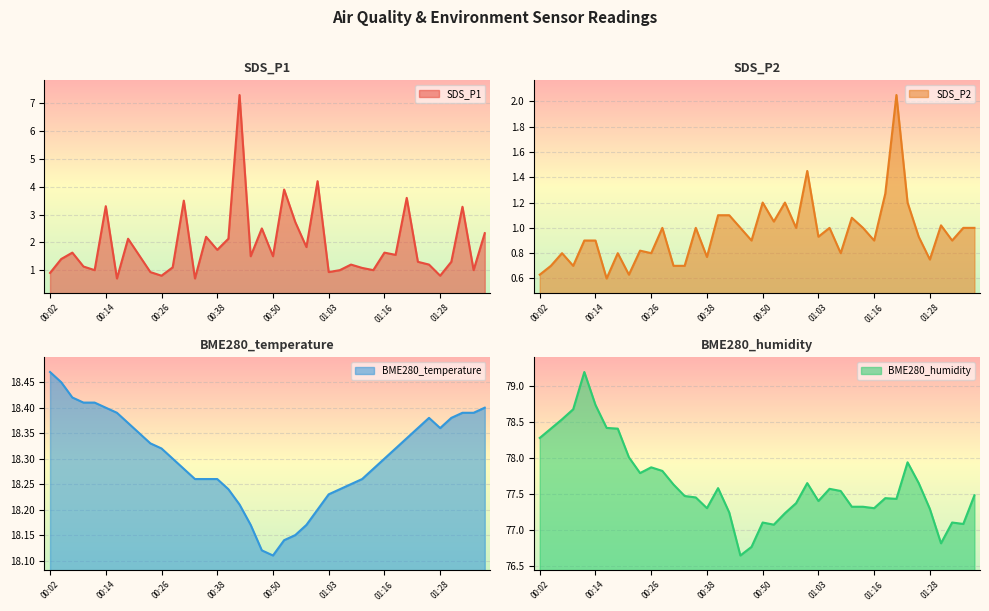

True or false: SDS_P1 and BME280_humidity cross at least once.

False